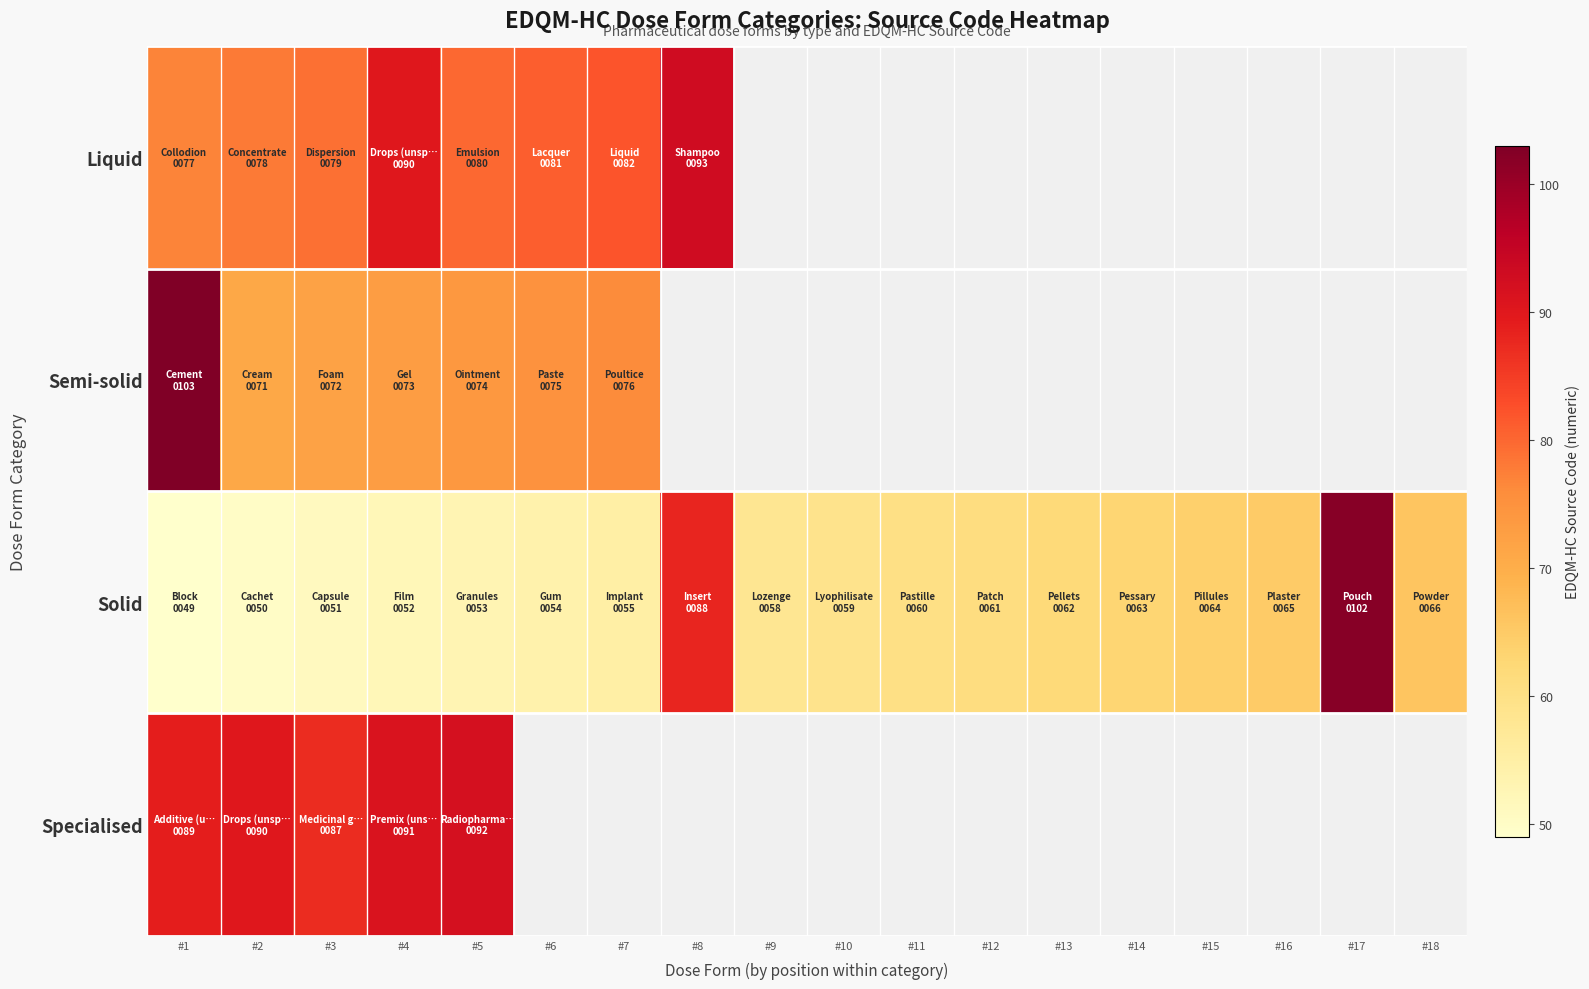

Is the value of Specialised at #7 greater than the value of Semi-solid at #10?

No